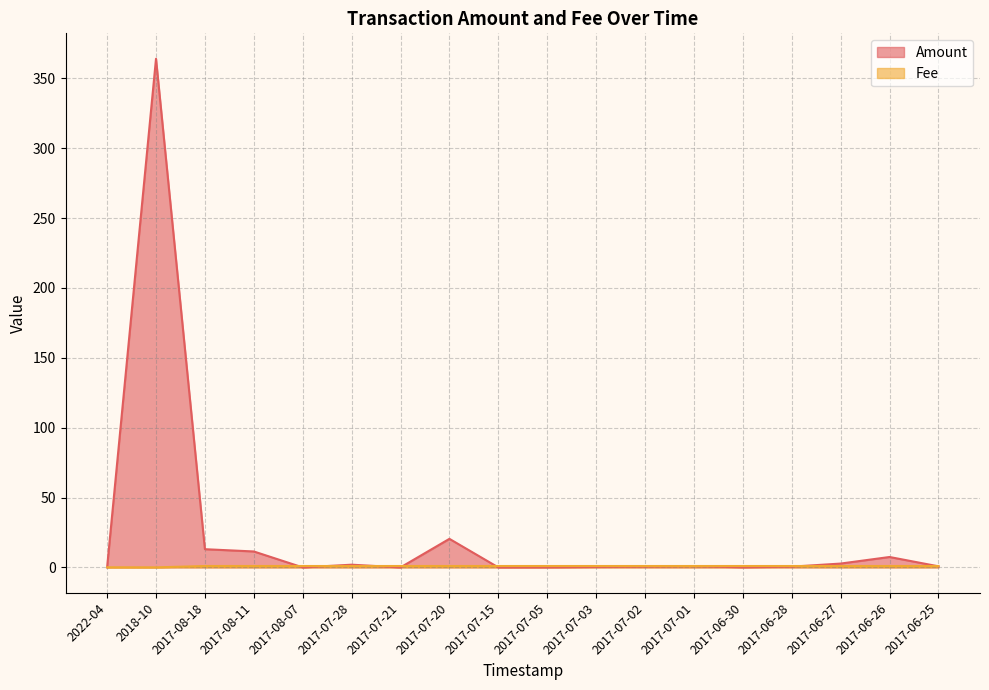

Where is Fee nearest to the value 0?

2018-10